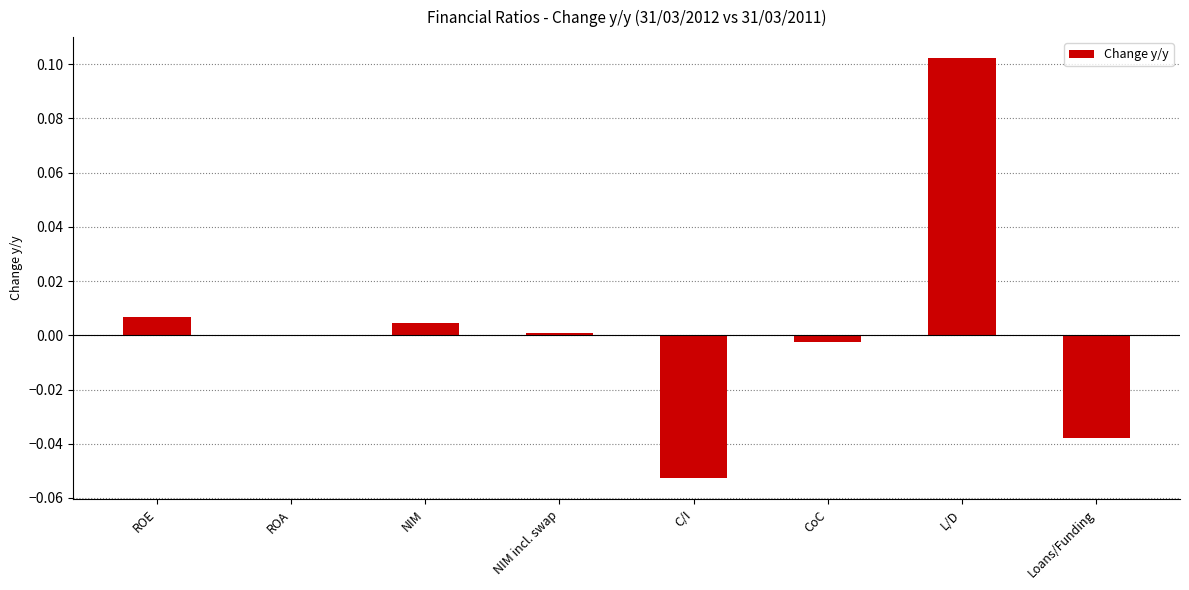

The value at NIM incl. swap is 0.0. True or false?

True